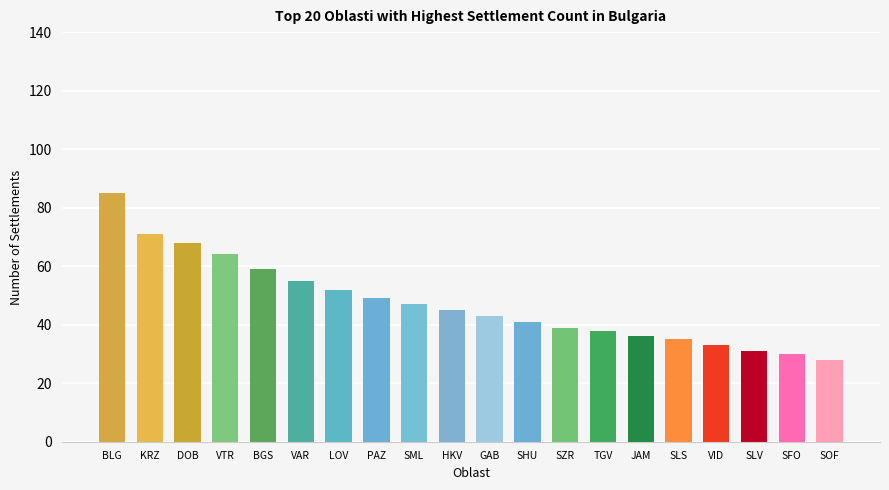

How many bars are there in total?

20